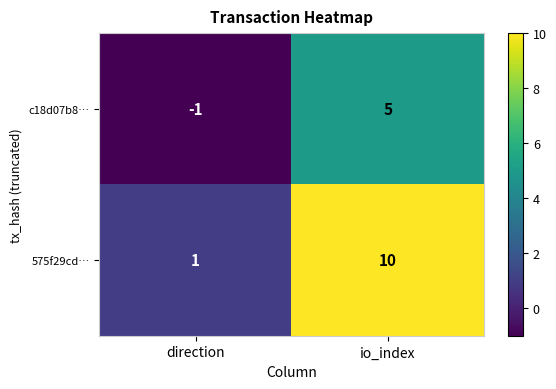

Which series has the largest total across all categories?

575f29cd…